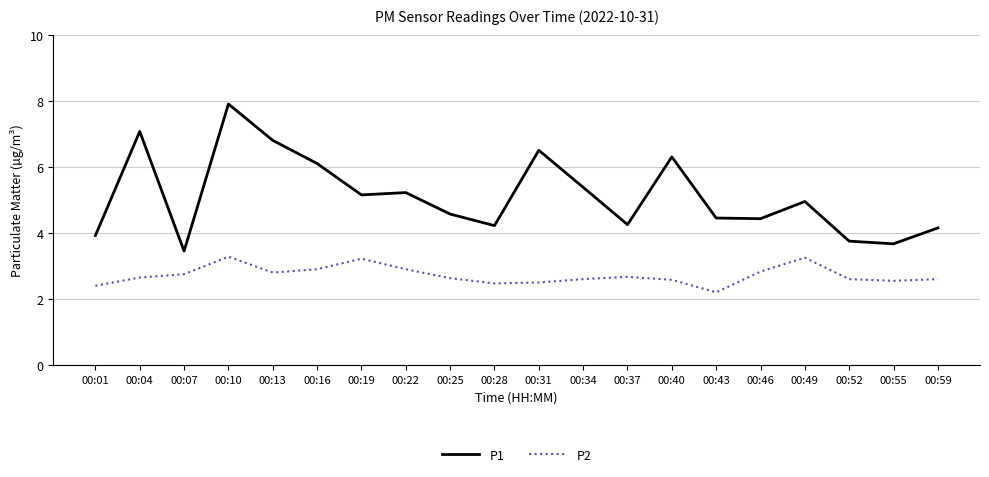

What value does the P2 series have at 00:16?

2.9